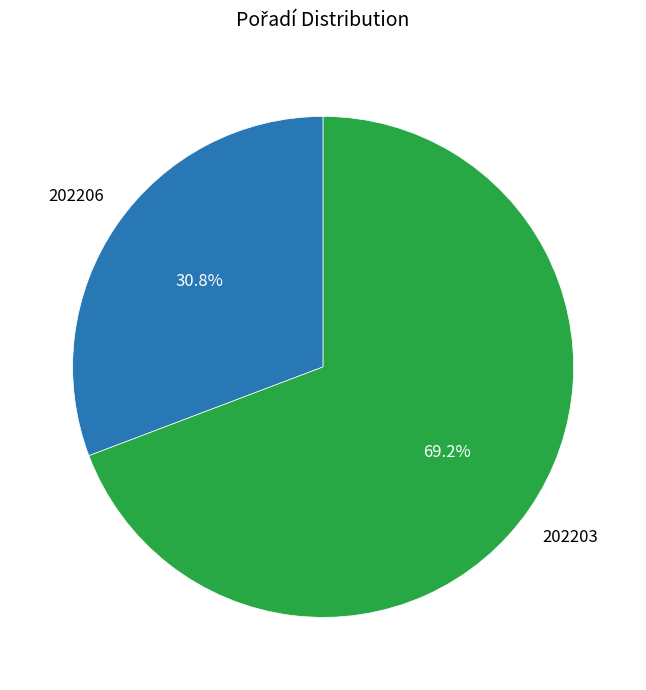

What percentage is the 202203 slice, to the nearest percent?

69%